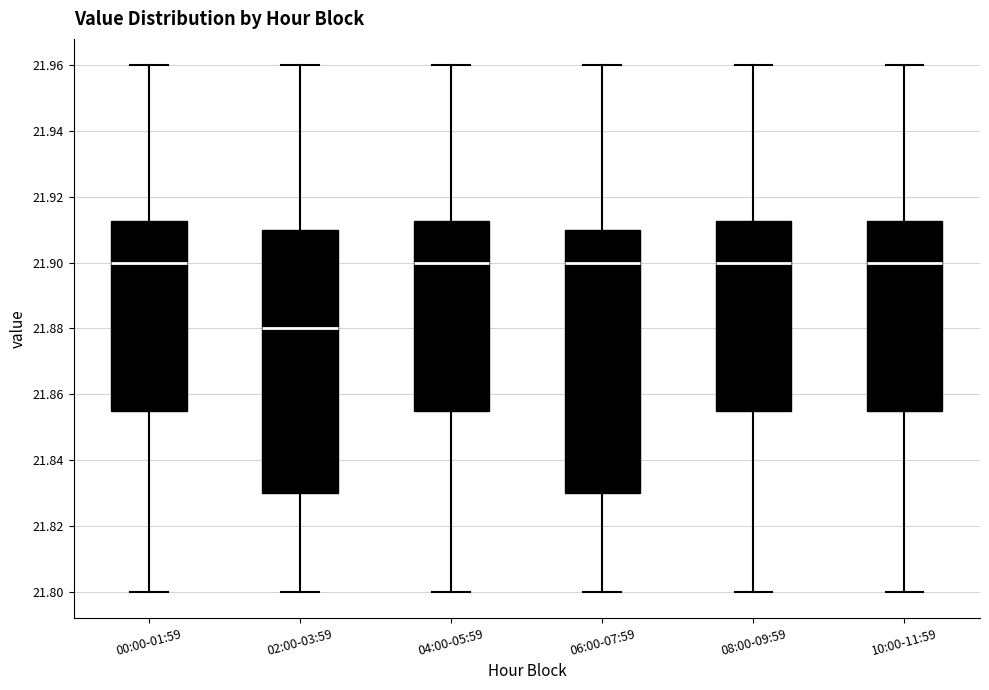

Which box has the lowest median line?

02:00-03:59